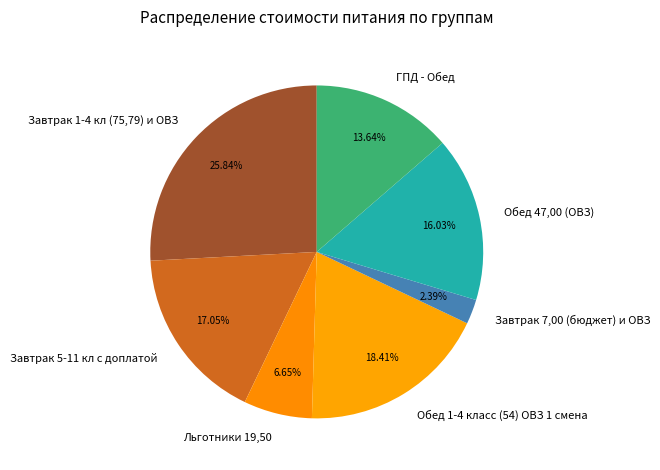

Is it true that Обед 1-4 класс (54) ОВЗ 1 смена is 32% of the pie?

False